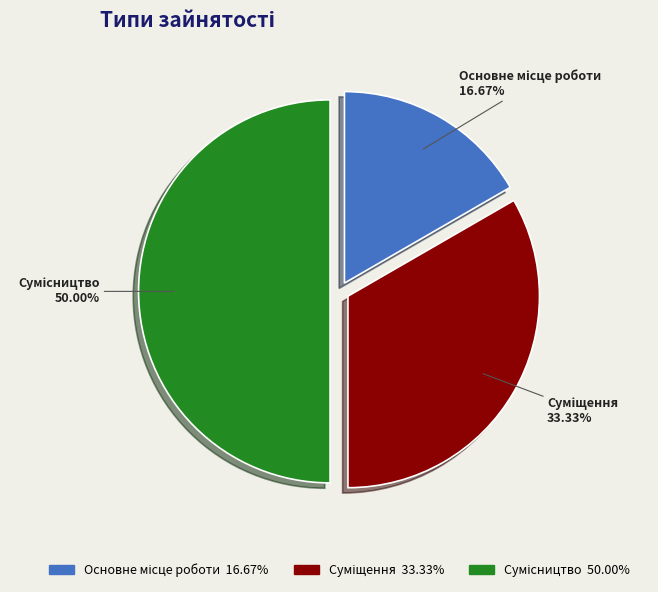

How many slices are in this pie chart?

3